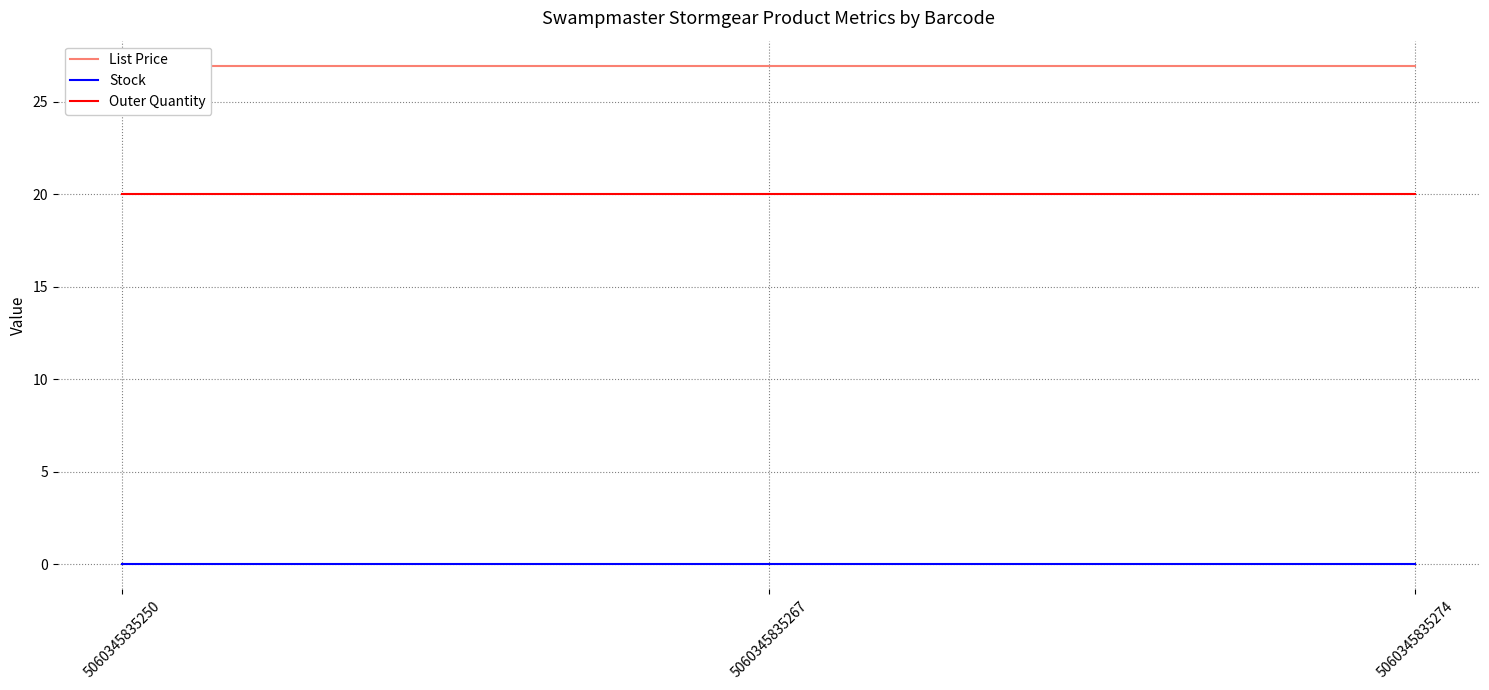

How many lines are shown in the chart?

3